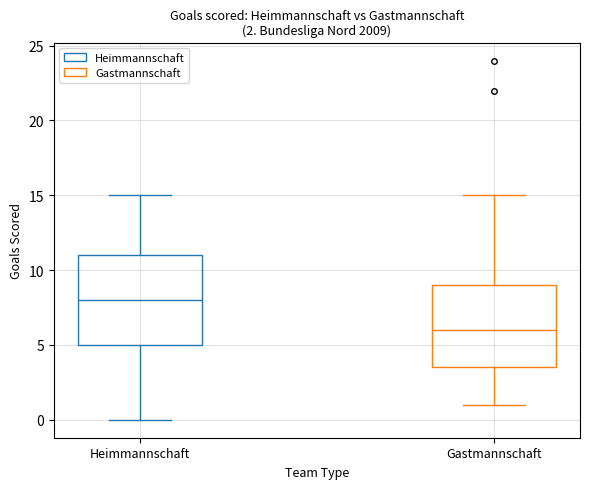

Which box's median line is the lowest?

Gastmannschaft